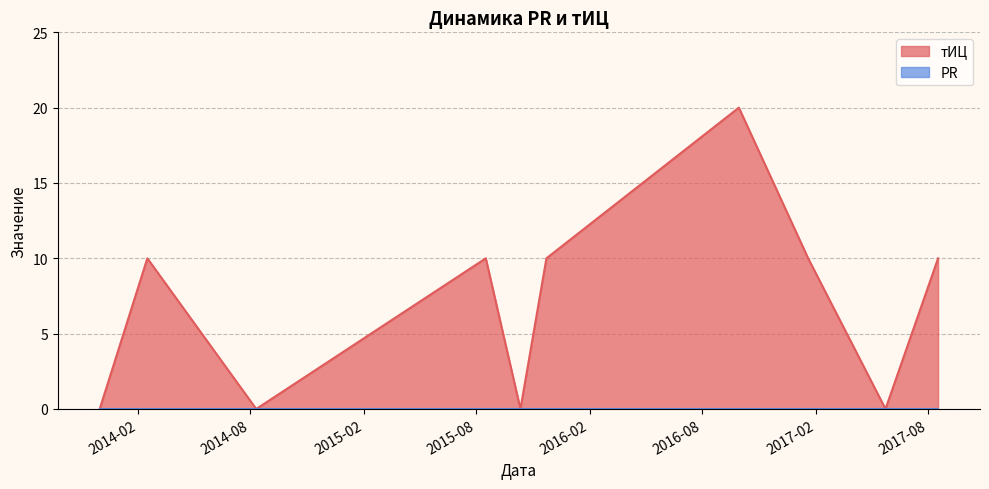

Which has a higher value, 2013-12-01 or 2015-11-23?

2015-11-23